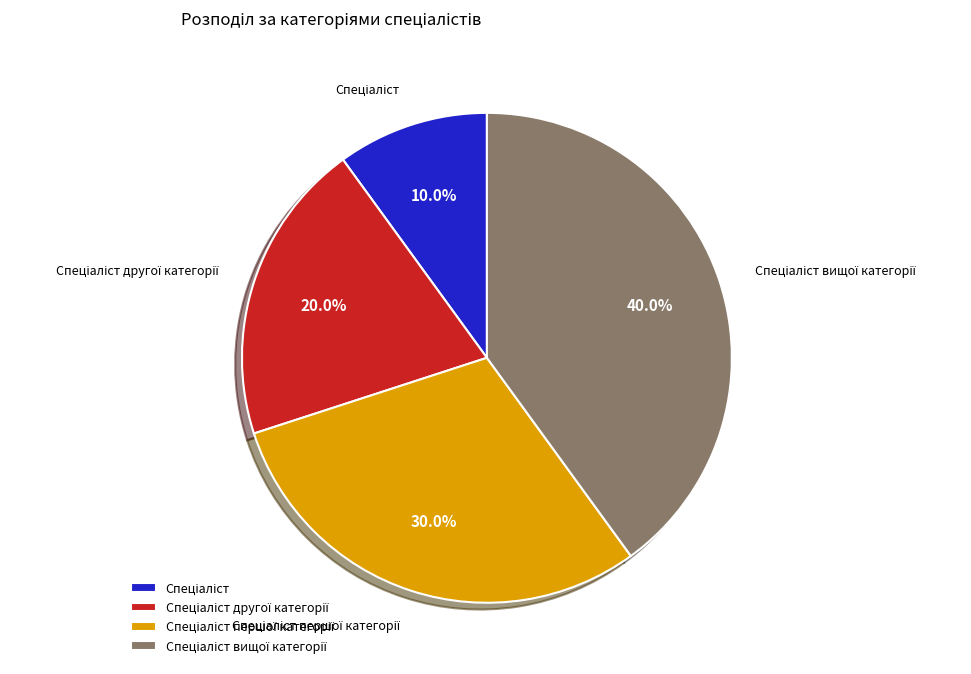

Is there a majority slice in this chart?

No